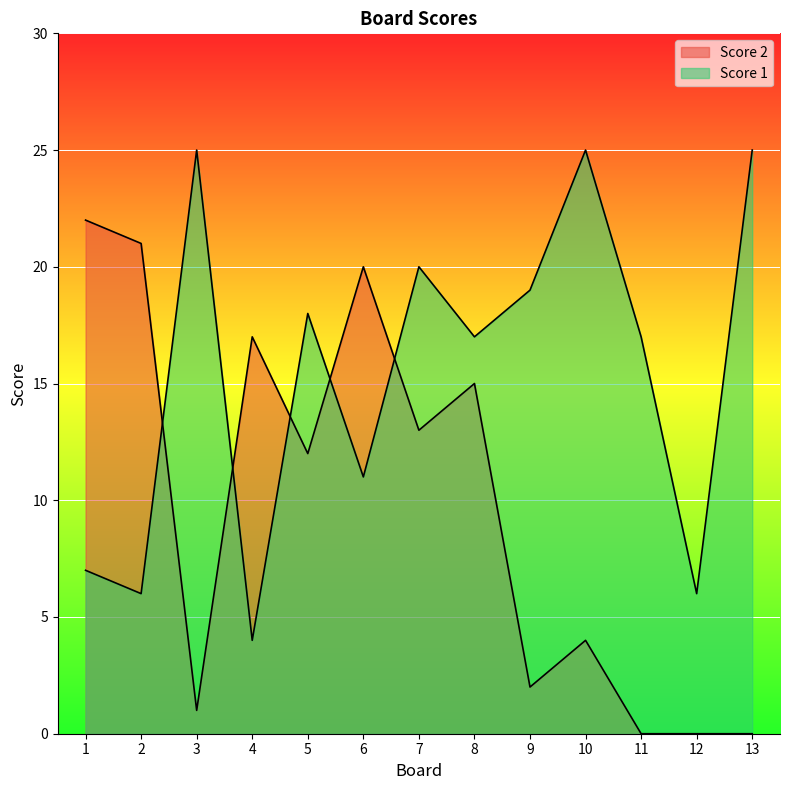

How many intersections are there between Score 2 and Score 1?

5